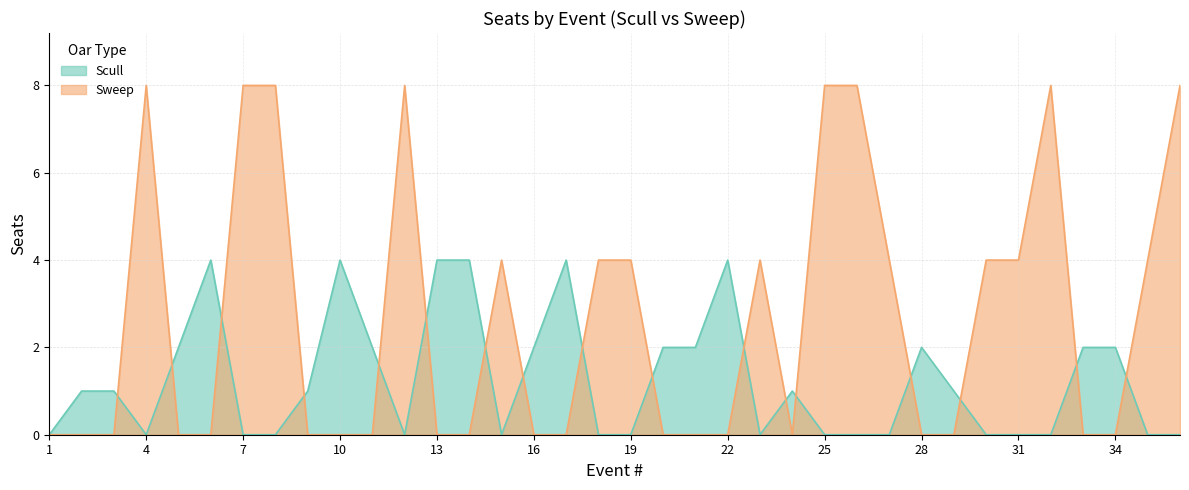

After their last crossing, which series has the higher values: Scull or Sweep?

Sweep